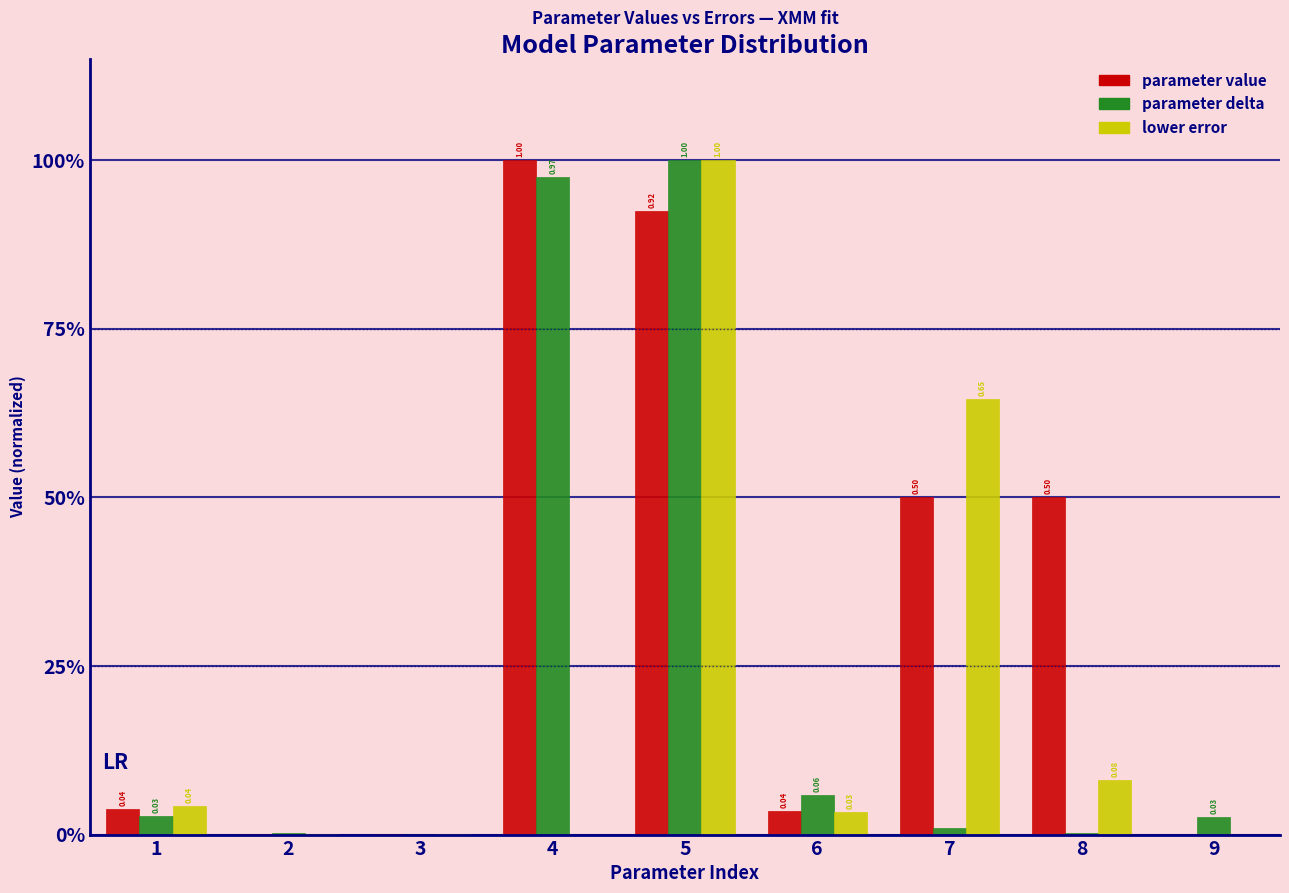

What are all the series names shown in the legend?

parameter value, parameter delta, lower error